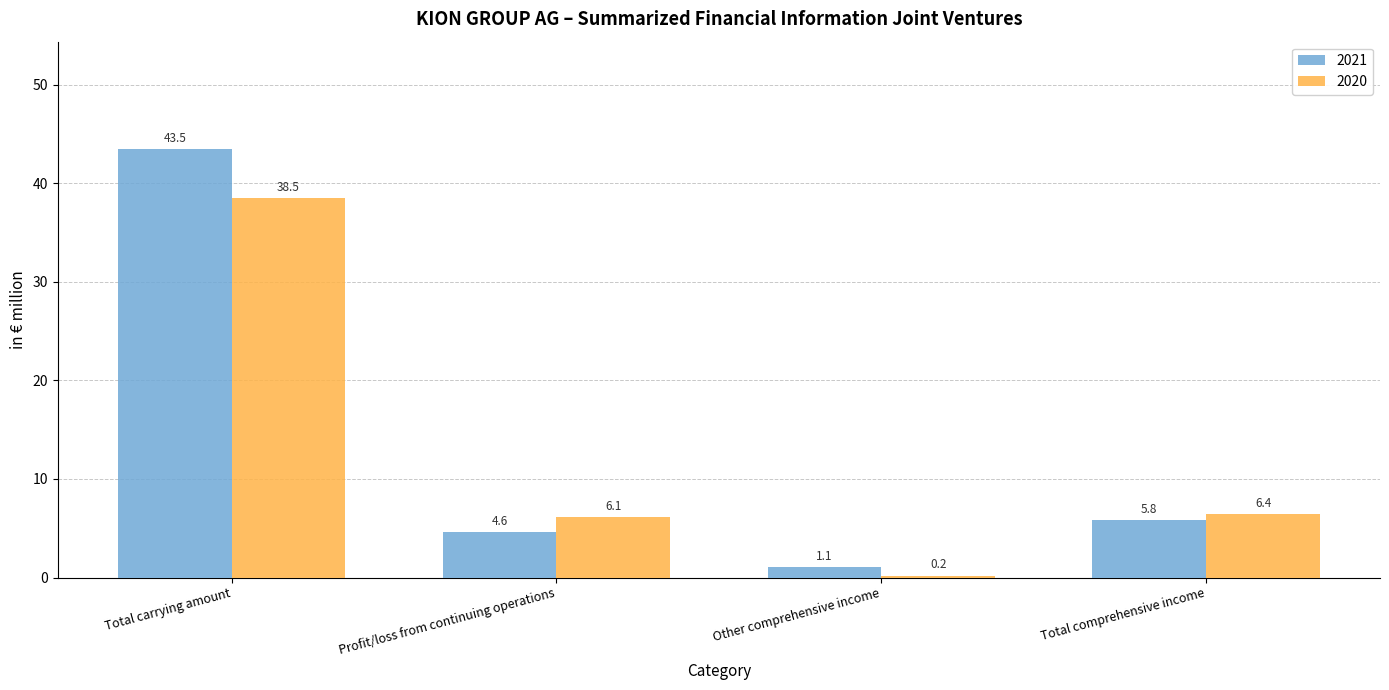

The value of 2020 at Total carrying amount is 38.5. True or false?

True